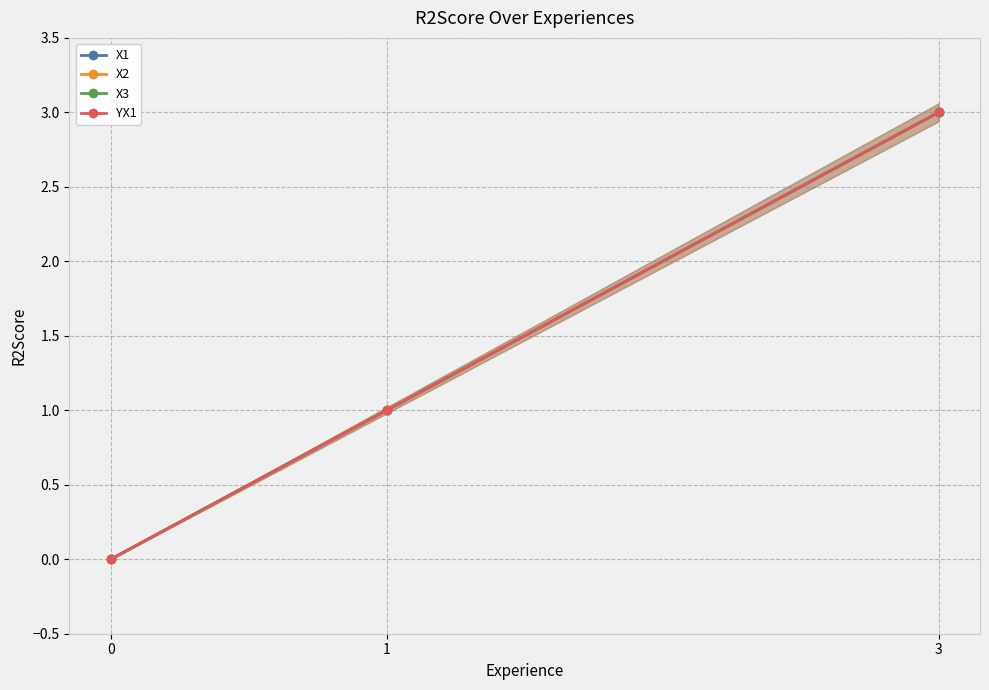

The X1 series shows 1 at 3. True or false?

False